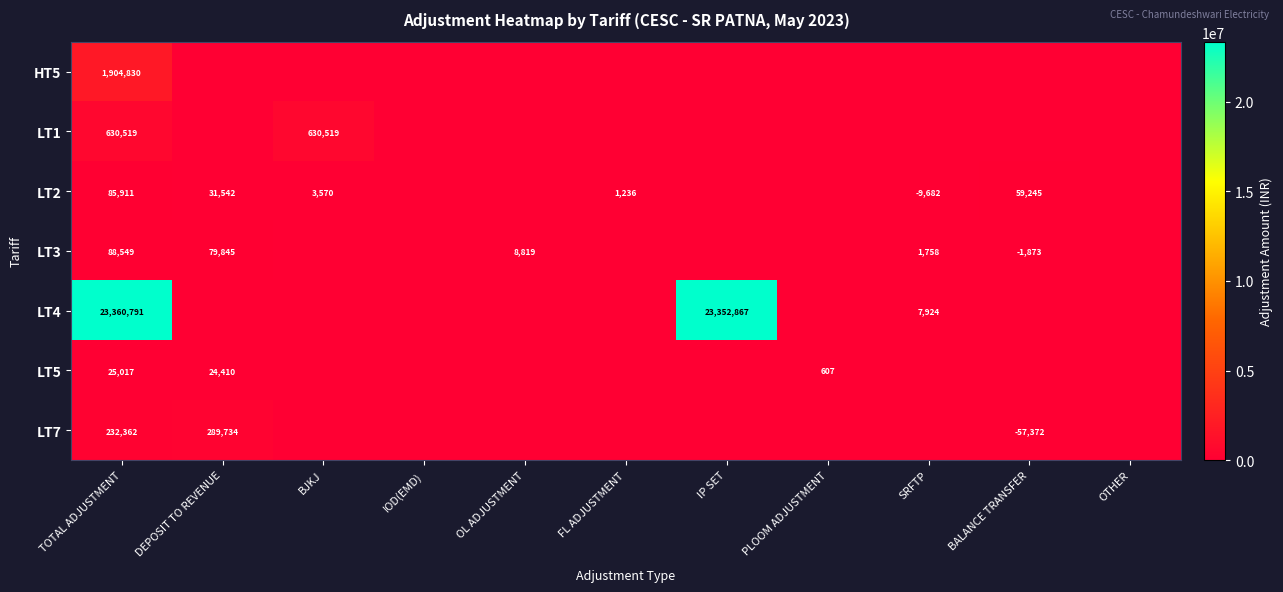

The value of LT3 at BALANCE TRANSFER is -990. True or false?

False